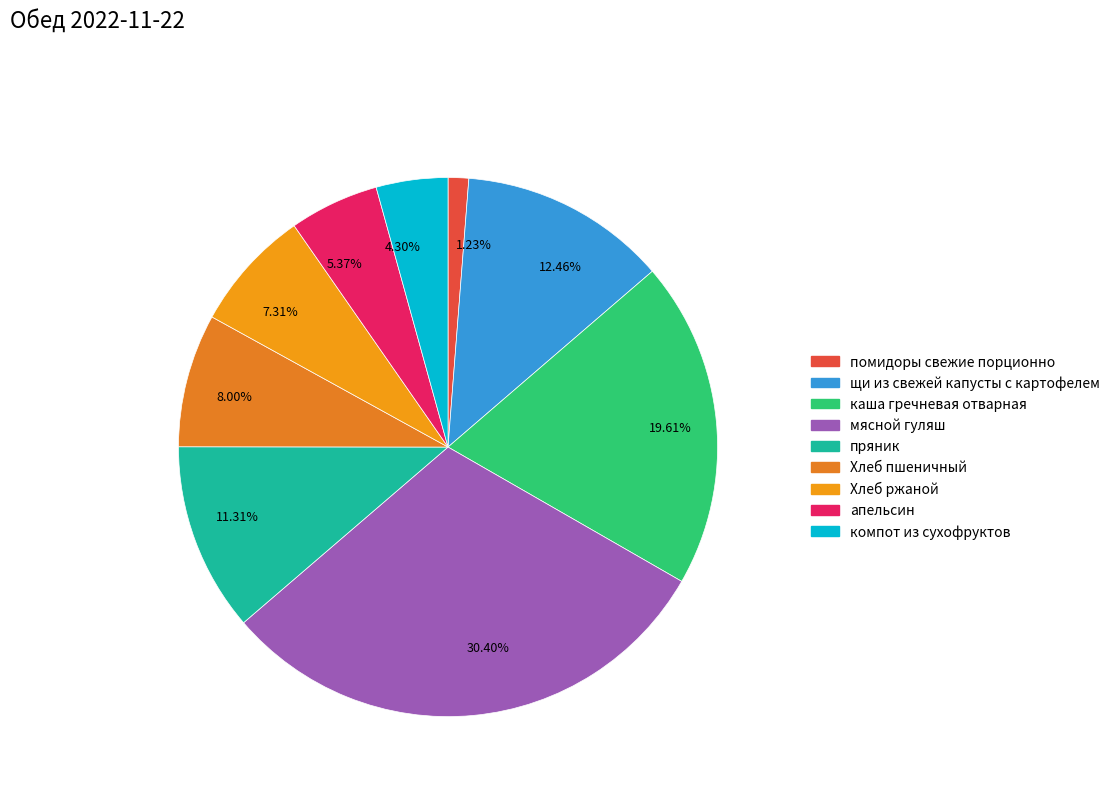

What portion of the pie excludes щи из свежей капусты с картофелем?

87.5%